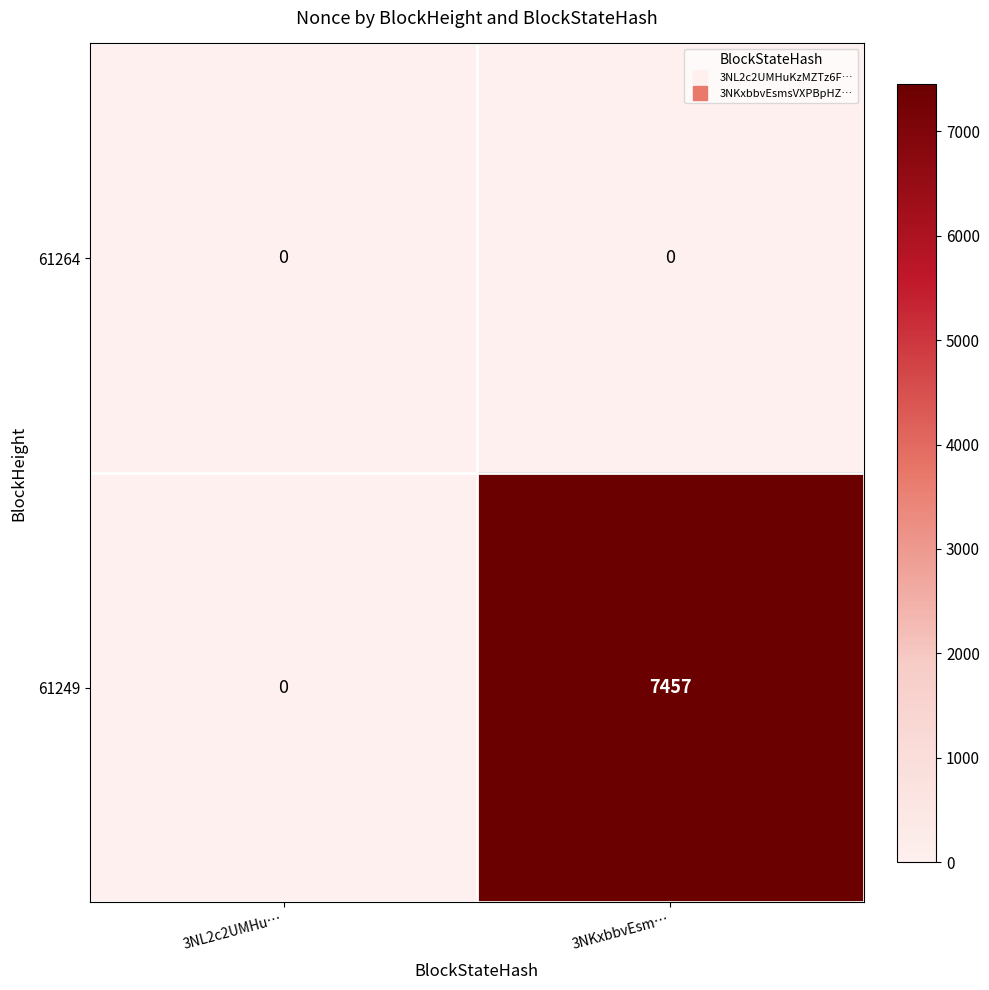

What is the sum of the 61249 values at 3NL2c2UMHu… and 3NKxbbvEsm…?

7457